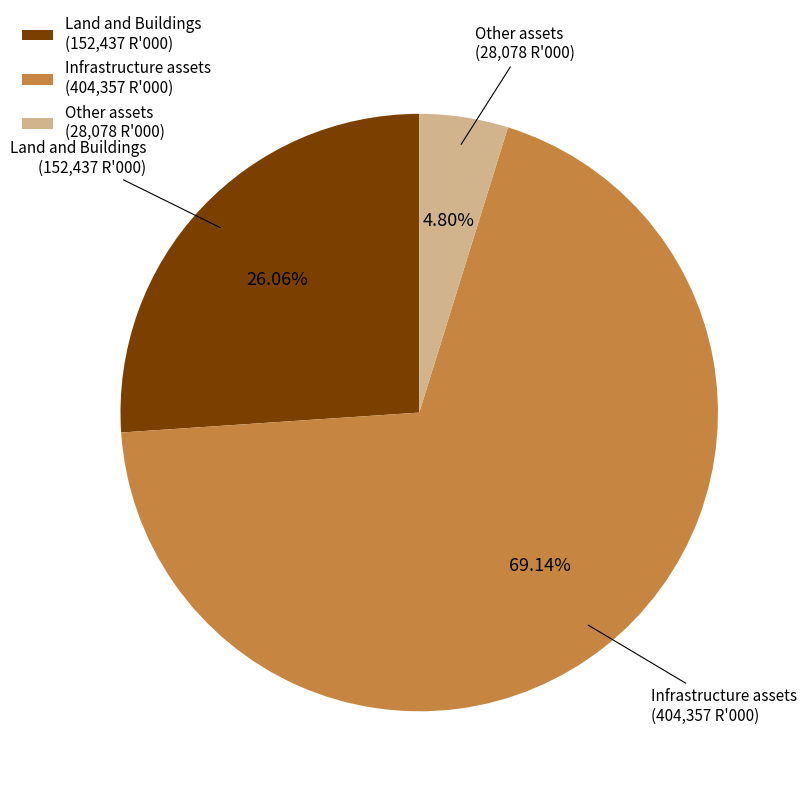

Which category has the biggest portion of the pie?

Infrastructure assets (404,357 R'000)